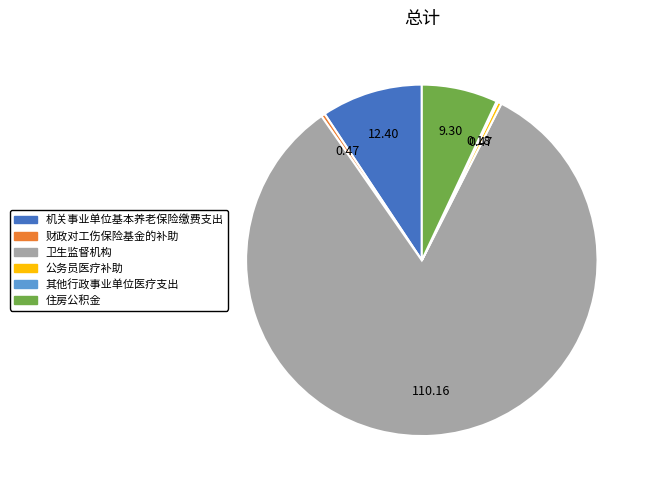

Which slice is the largest?

卫生监督机构